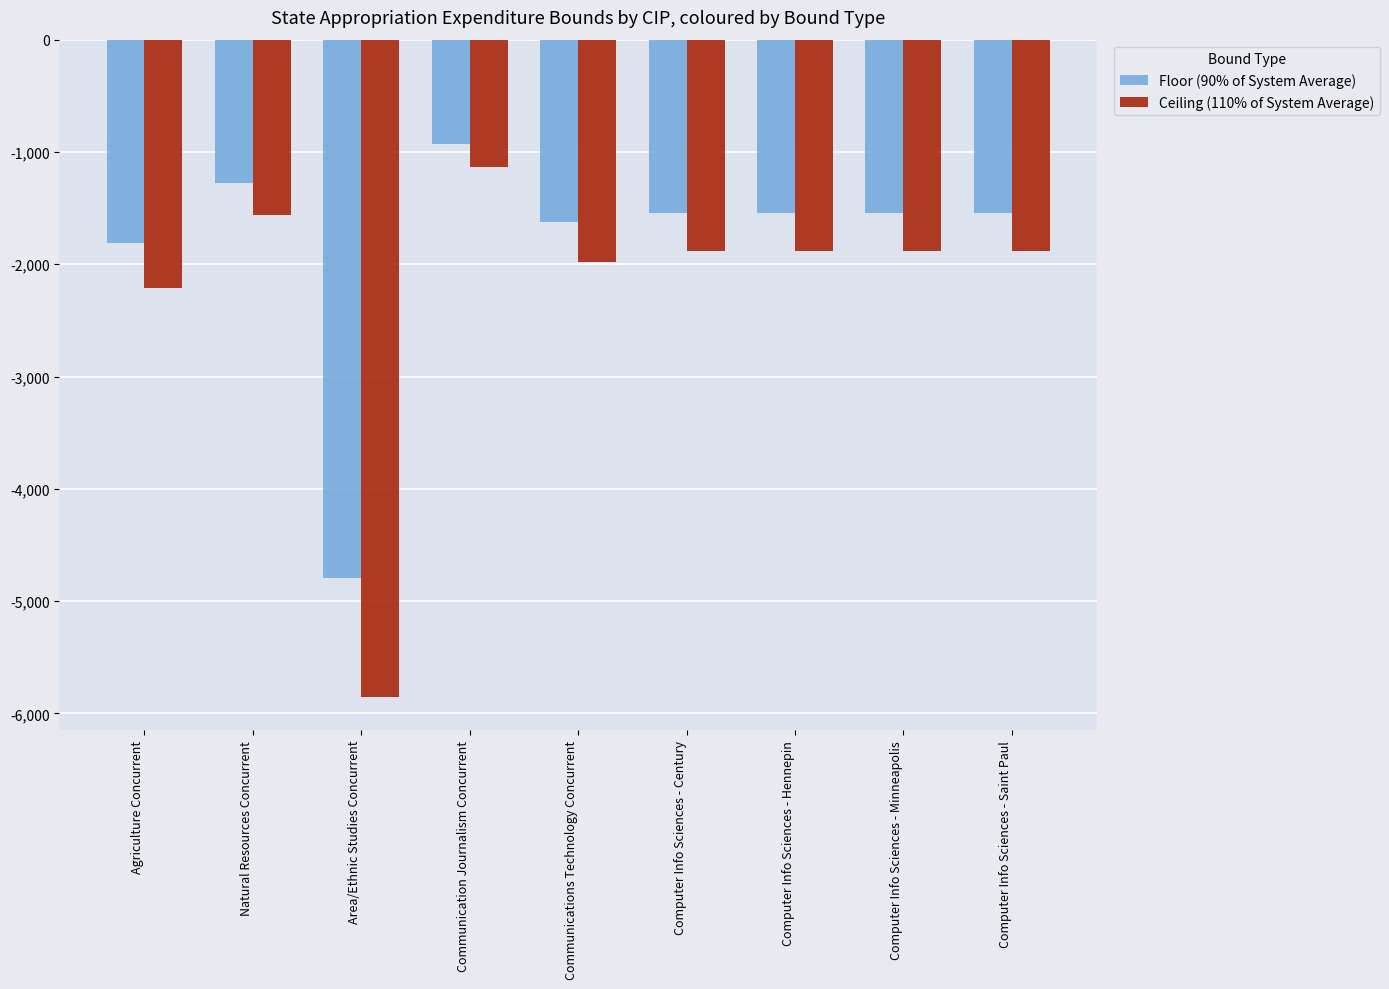

At which label does Ceiling (110% of System Average) reach its peak?

Communication Journalism Concurrent